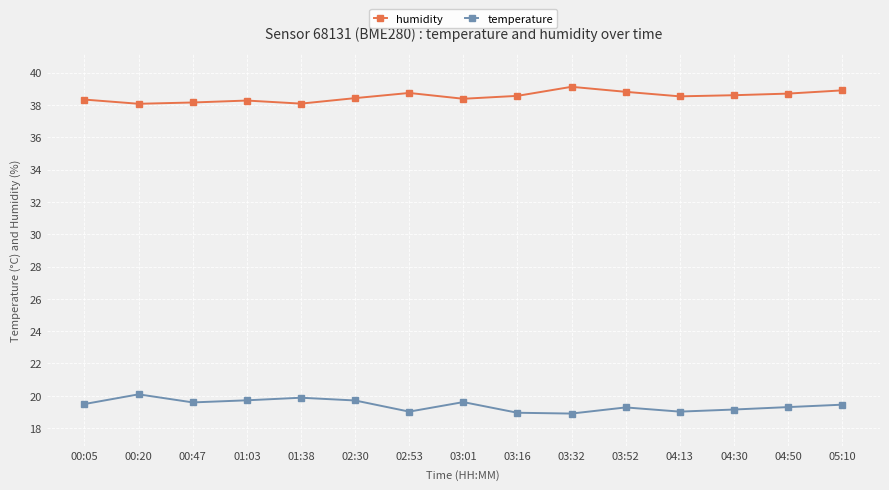

Where is the first local maximum for temperature?

00:20